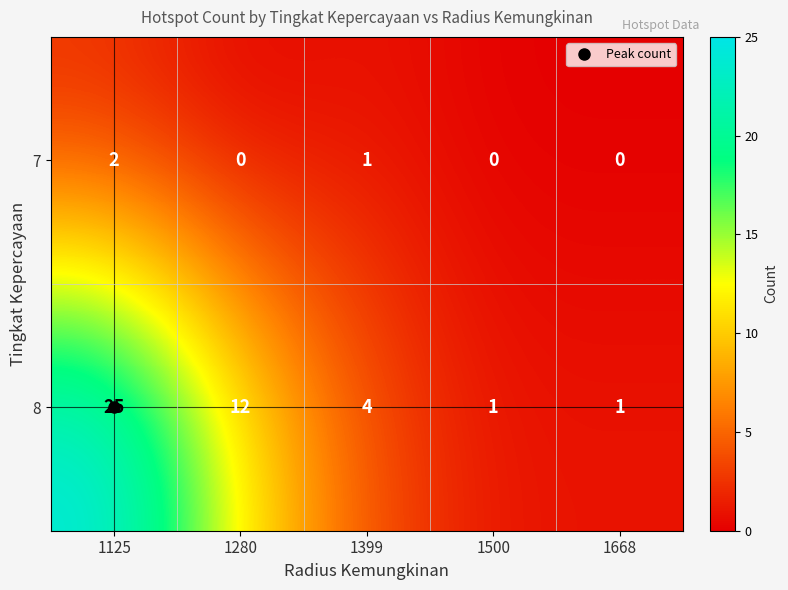

What is the average value of the 8 series?

9